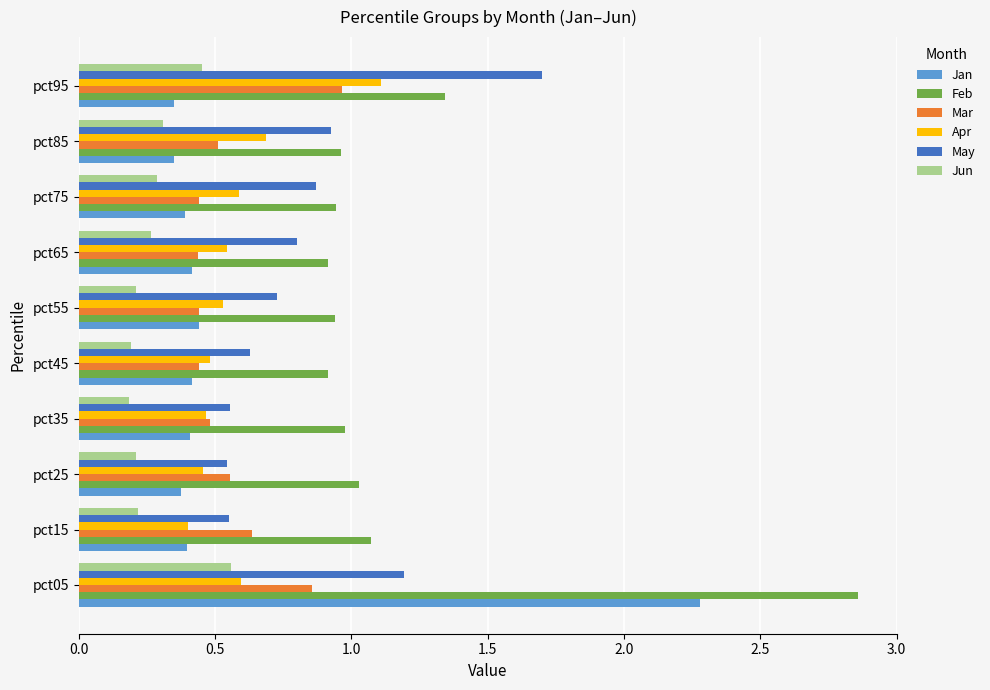

At which category is the sum across all series the highest?

pct05